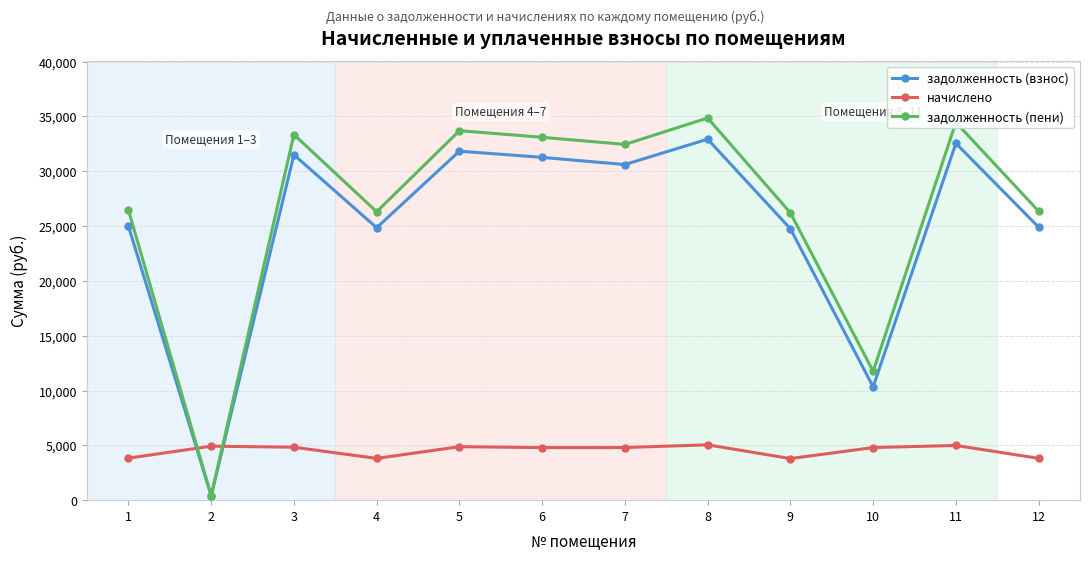

Is the value of задолженность (пени) at 3 greater than the value of начислено at 5?

Yes